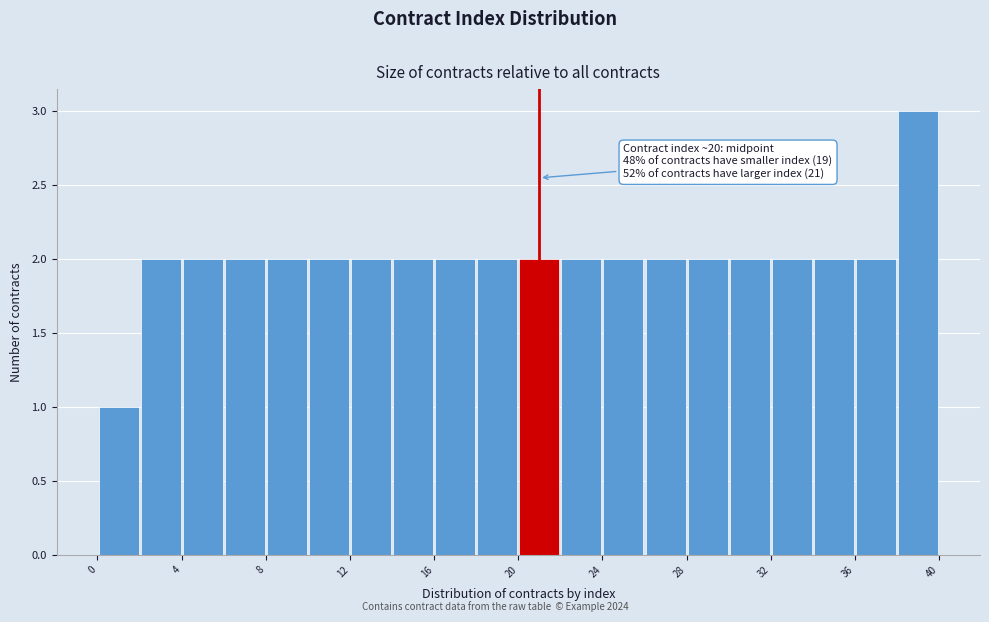

Which range on the x-axis has the tallest bar?

38 to 40